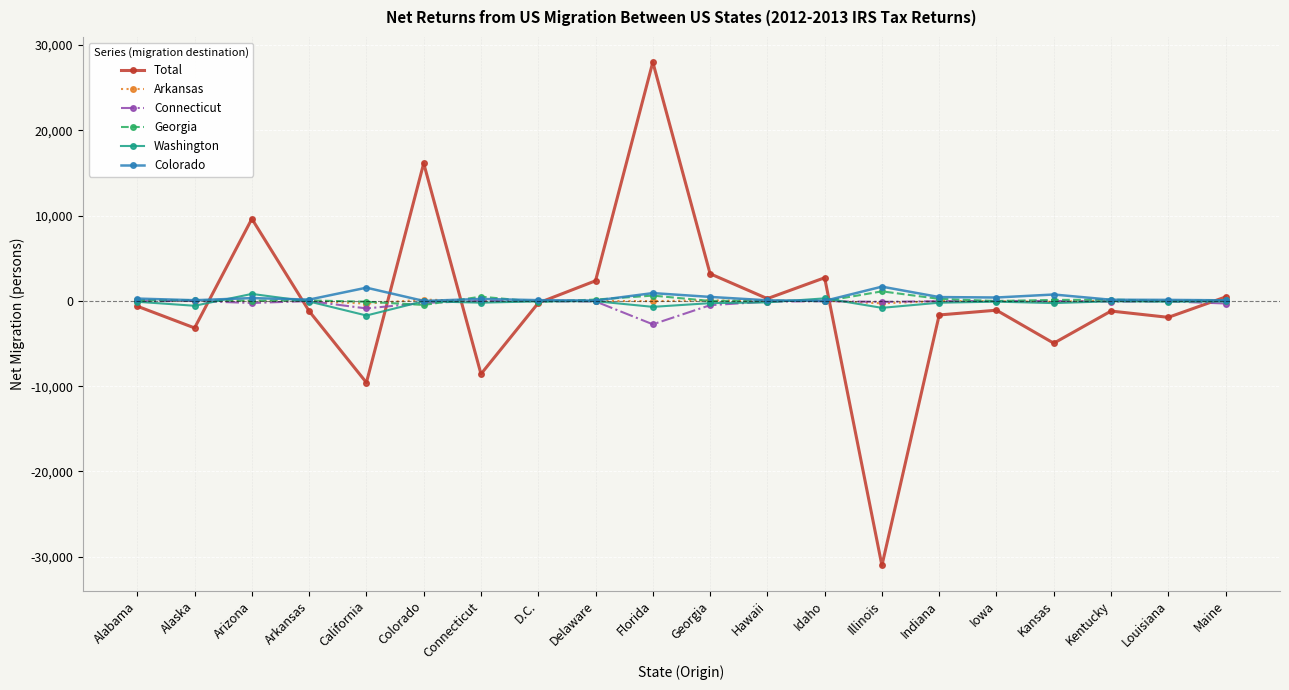

What is the smallest value displayed?

-31025